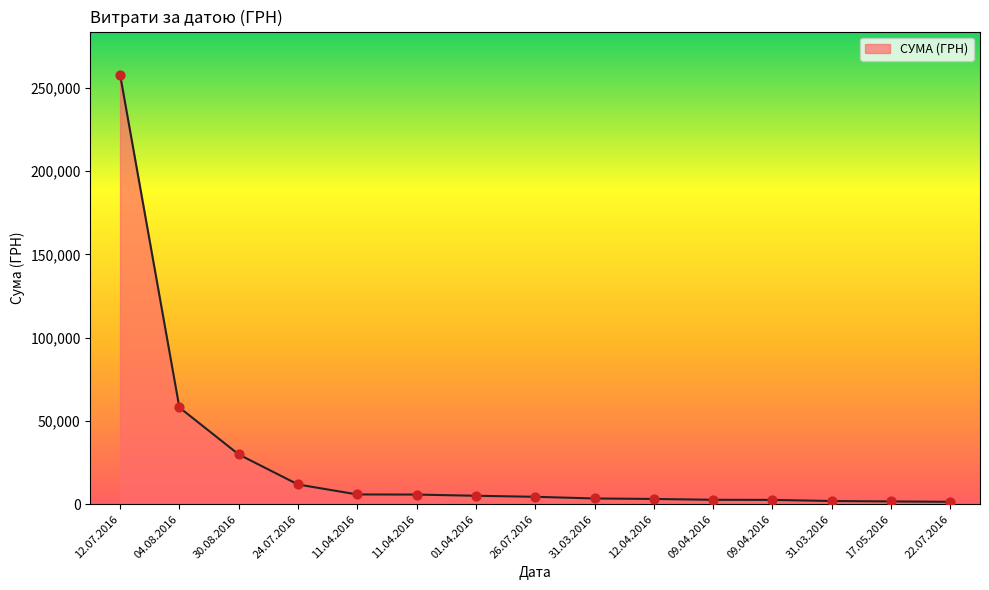

How many lines are shown in the chart?

1